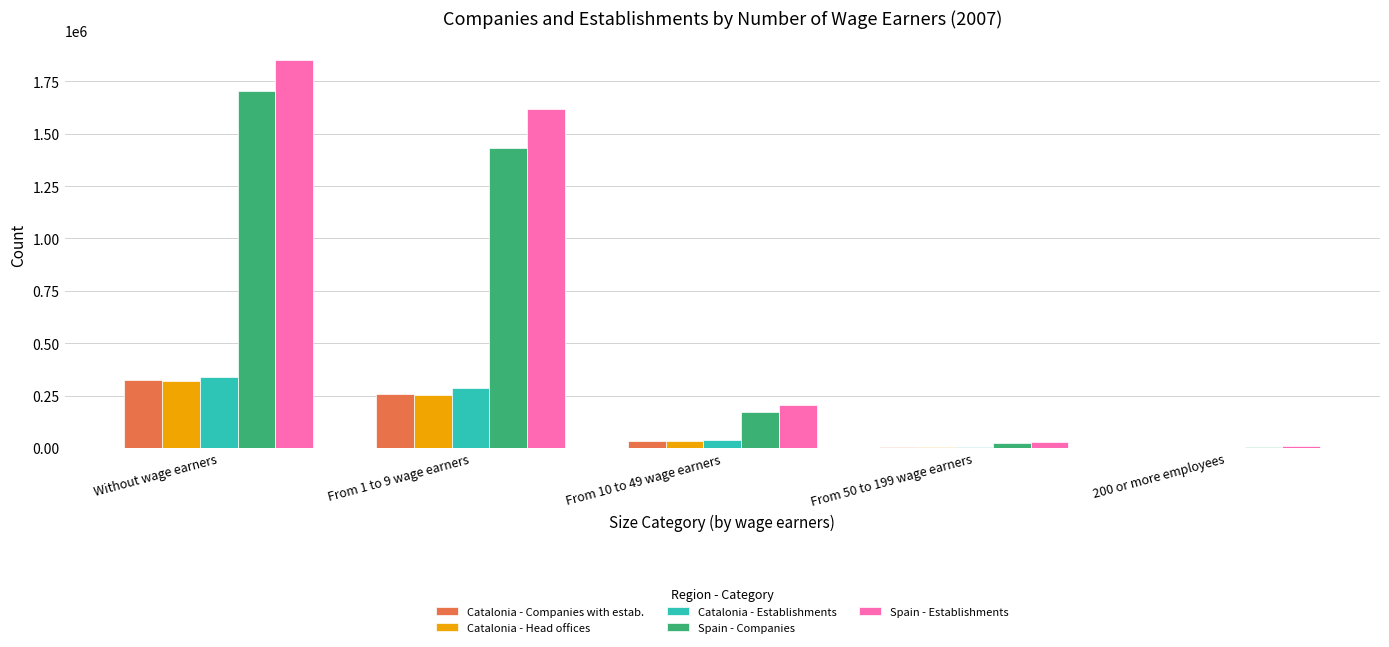

What is the sum of all Spain - Establishments values?

3713215